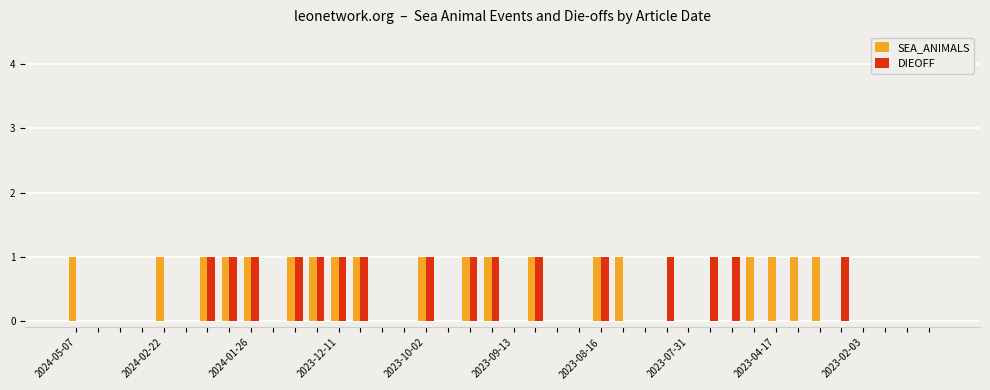

Reading left to right, extract all data points from this chart.

SEA_ANIMALS: 1	0	0	0	1	0	1	1	1	0	1	1	1	1	0	0	1	0	1	1	0	1	0	0	1	1	0	0	0	0	0	1	1	1	1	0	0	0	0	0
DIEOFF: 0	0	0	0	0	0	1	1	1	0	1	1	1	1	0	0	1	0	1	1	0	1	0	0	1	0	0	1	0	1	1	0	0	0	0	1	0	0	0	0